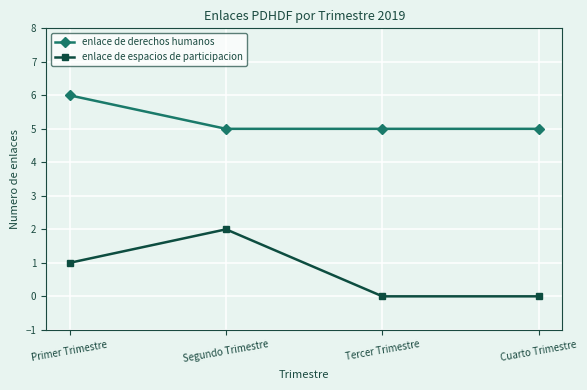

Rank the series at Cuarto Trimestre from lowest to highest value.

enlace de espacios de participacion, enlace de derechos humanos